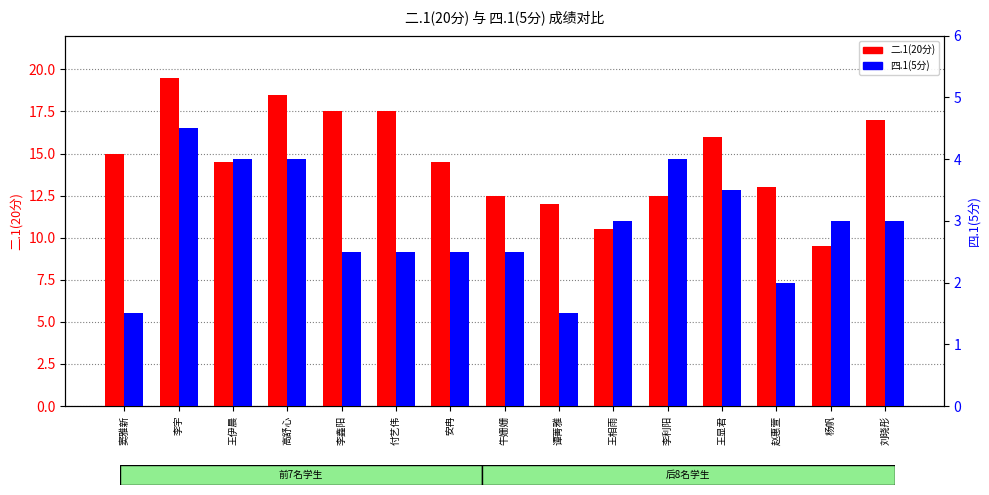

What are all the series names shown in the legend?

二.1(20分), 四.1(5分)